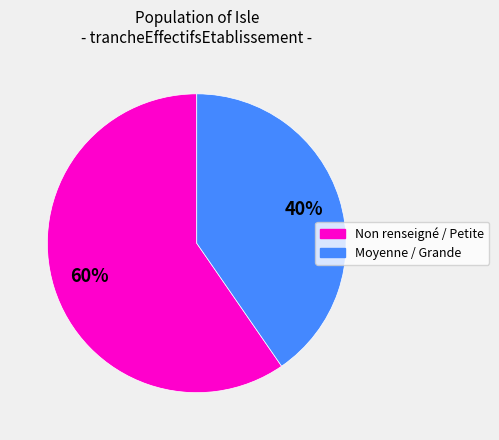

To the nearest percent, what is the average slice percentage?

50%